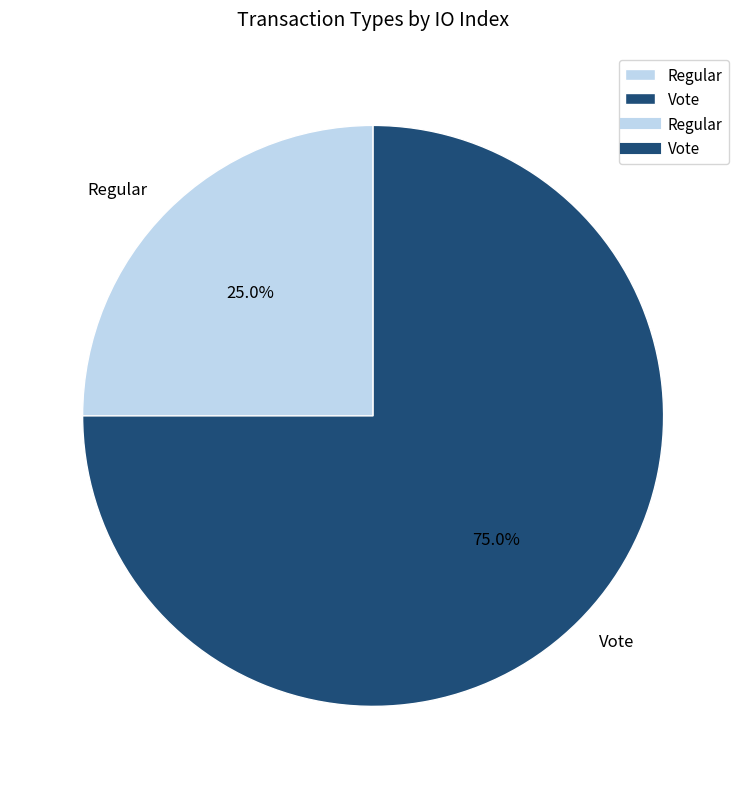

Is there a majority slice in this chart?

Yes